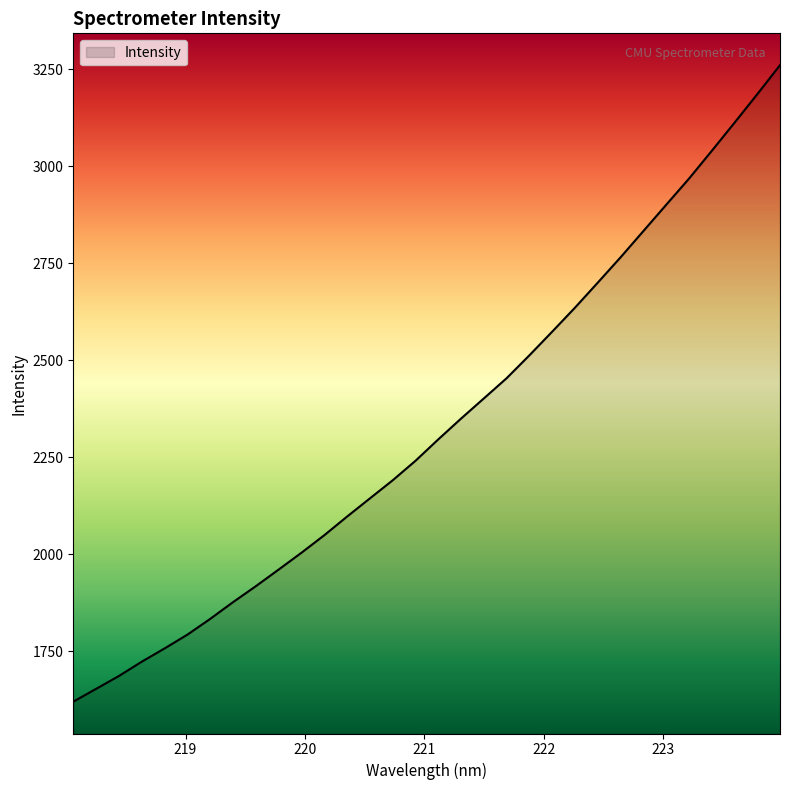

What is the smallest value displayed?

1619.8